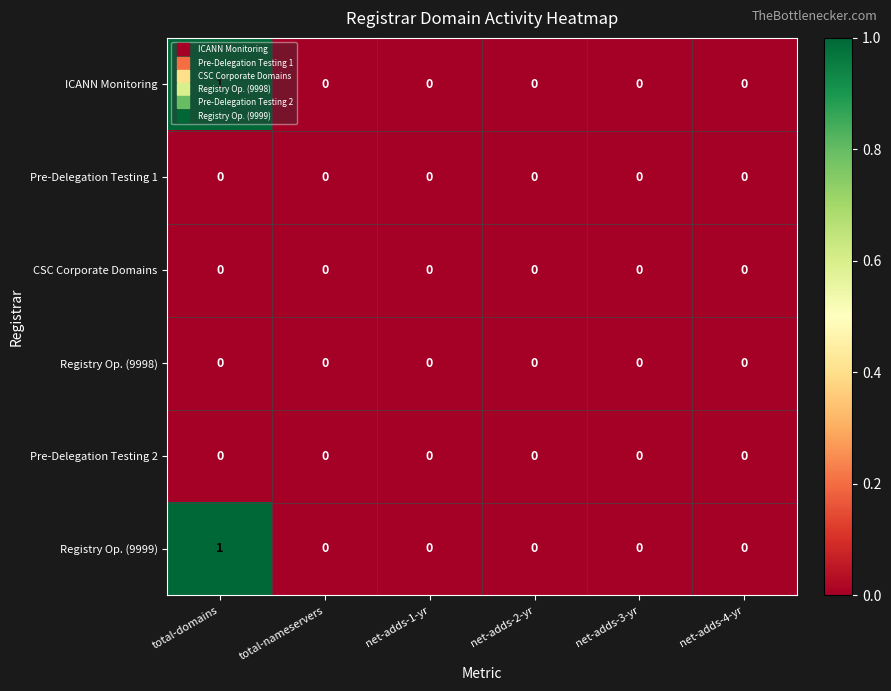

True or false: Registry Op. (9999) has a value of 1 at net-adds-4-yr.

False